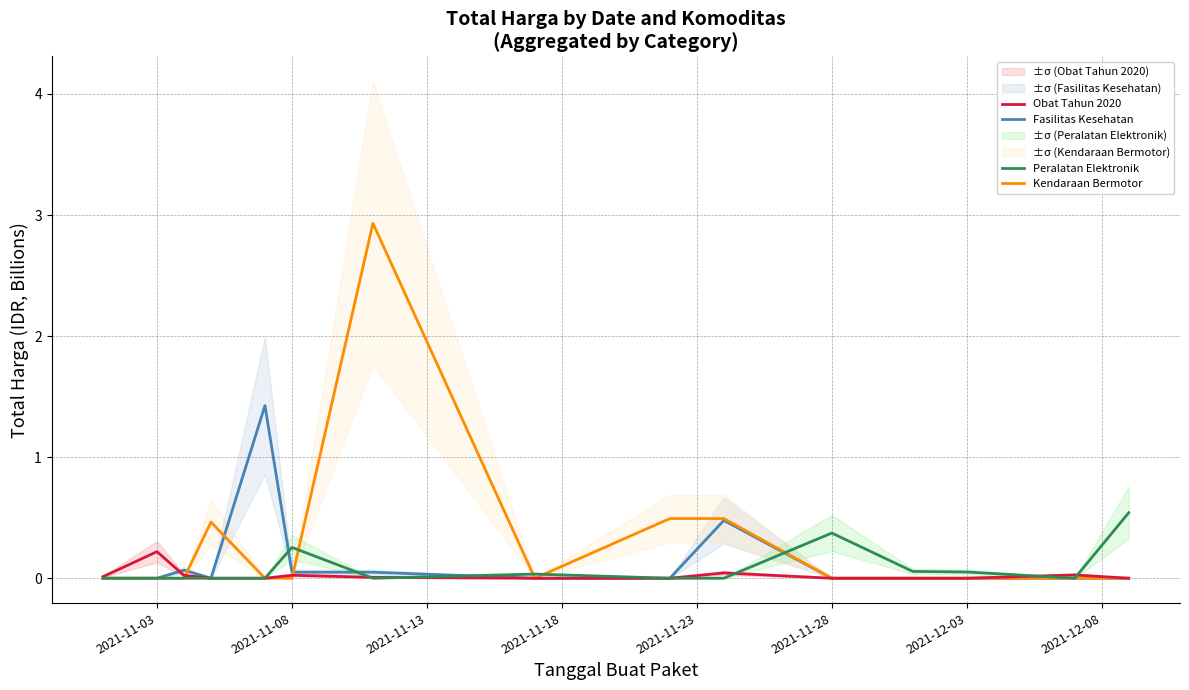

What is the value of the Peralatan Elektronik point at the 13th from the left?

0.1